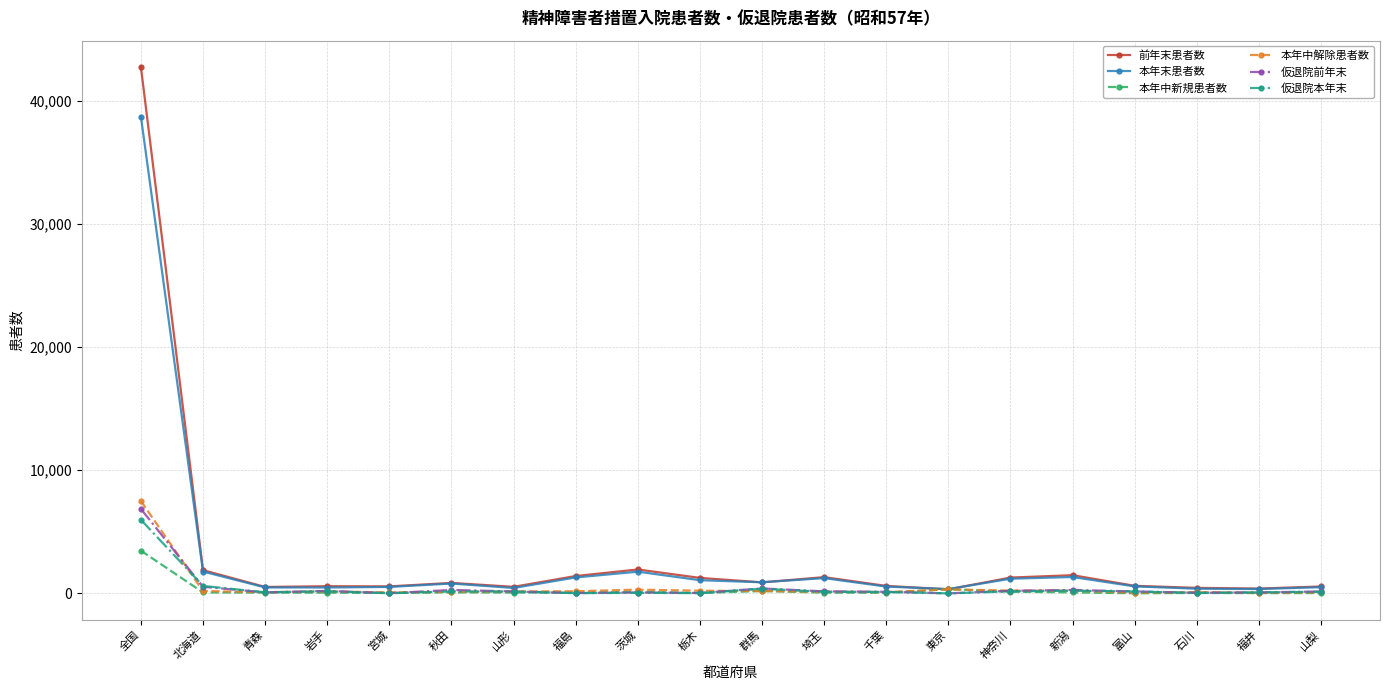

At which label does 本年中解除患者数 first exceed 165?

全国